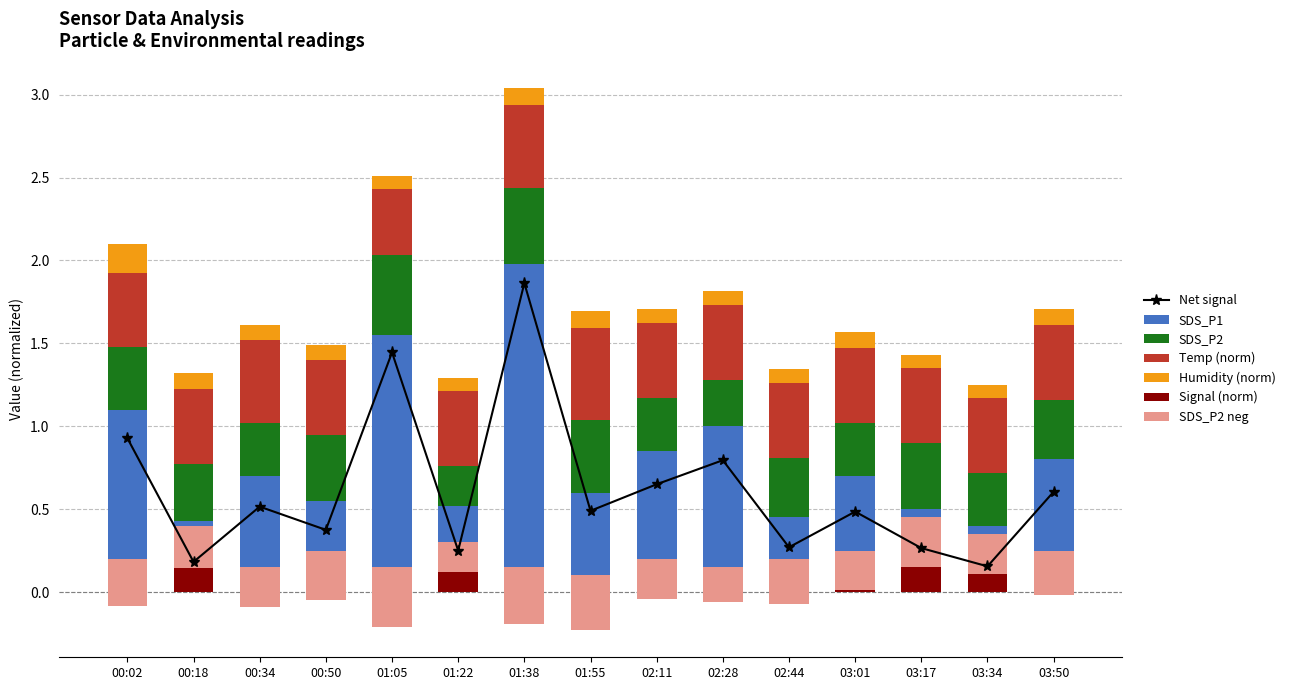

The Humidity series shows 0.1 at 00:34. True or false?

True